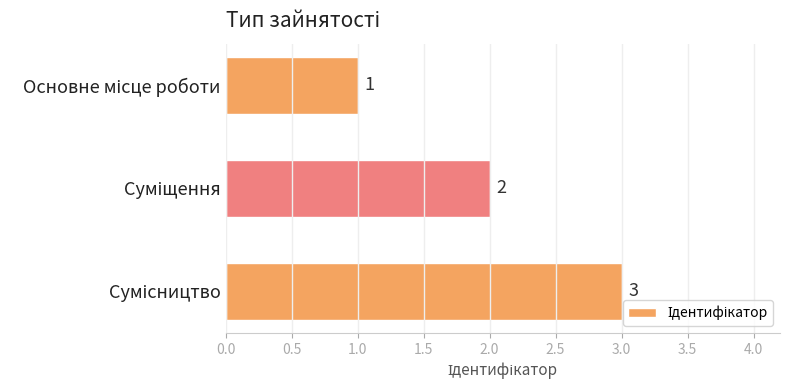

How many values are between 1 and 3?

3